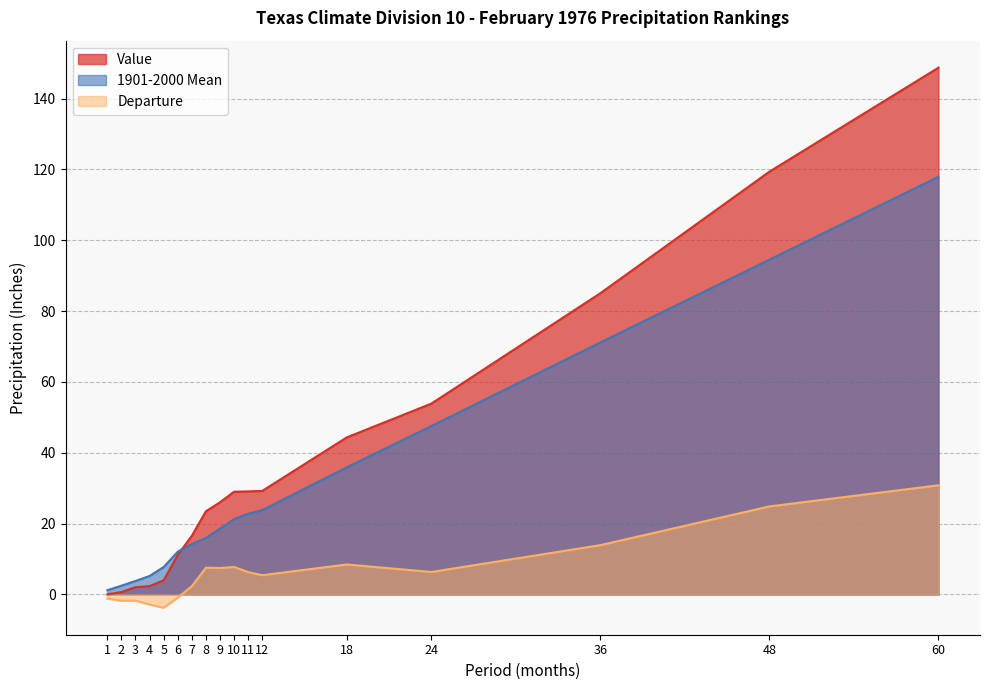

What is the sum of the Departure values at 48 and 18?

33.3